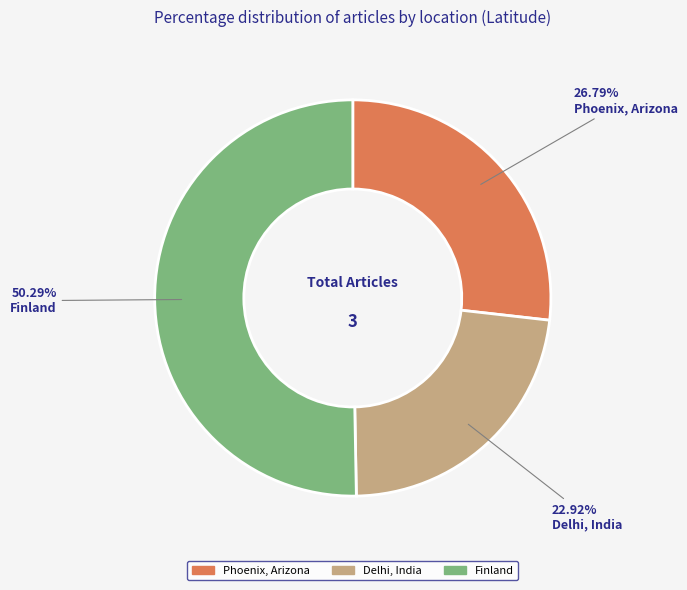

How many slices are in this pie chart?

3